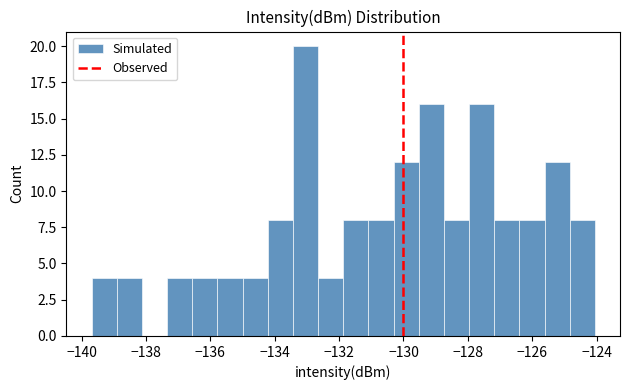

Read against the x-axis, roughly where is the centre of the tallest bar?

-133.0